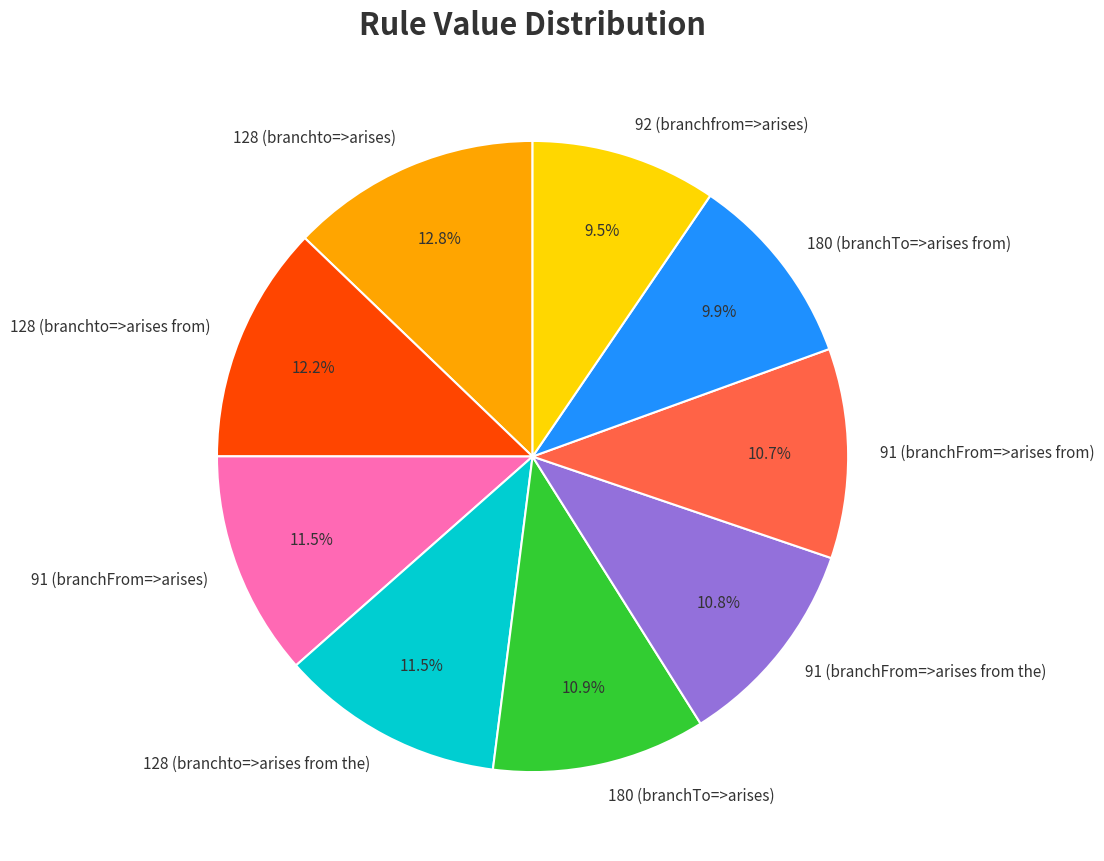

How many segments does this pie chart have?

9